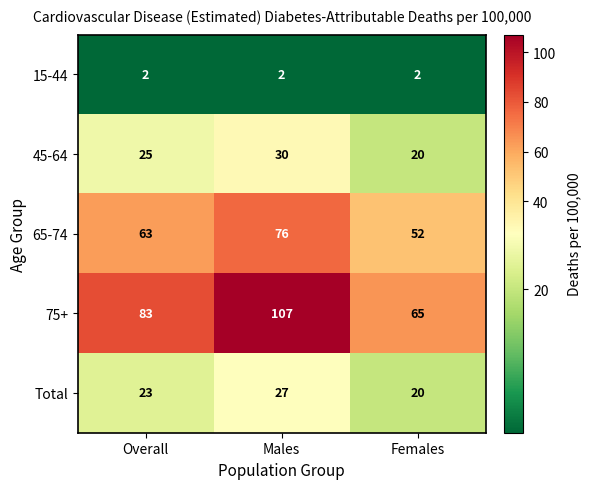

Reading right to left, list all the values displayed in this chart.

15-44: 2	2	2
45-64: 20	30	25
65-74: 52	76	63
75+: 65	107	83
Total: 20	27	23